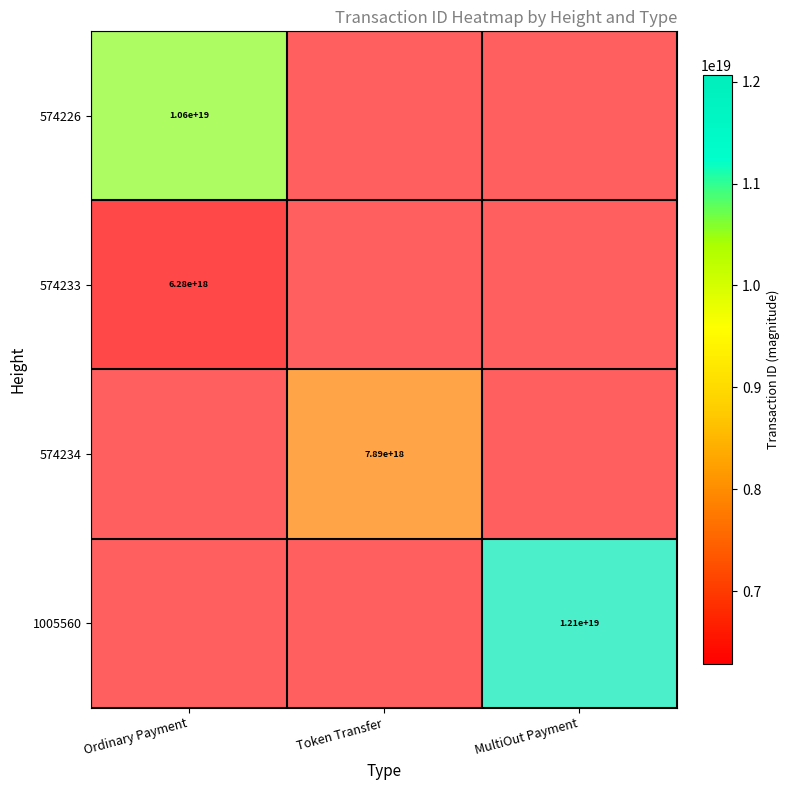

What is the sum of the 574226 values at MultiOut Payment and Ordinary Payment?

10570252380645990400